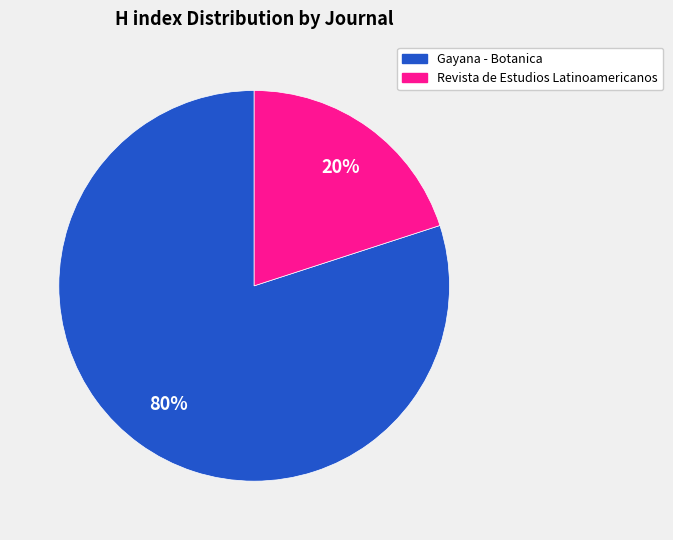

Do Gayana - Botanica and Revista de Estudios Latinoamericanos together represent more than half of the pie?

Yes